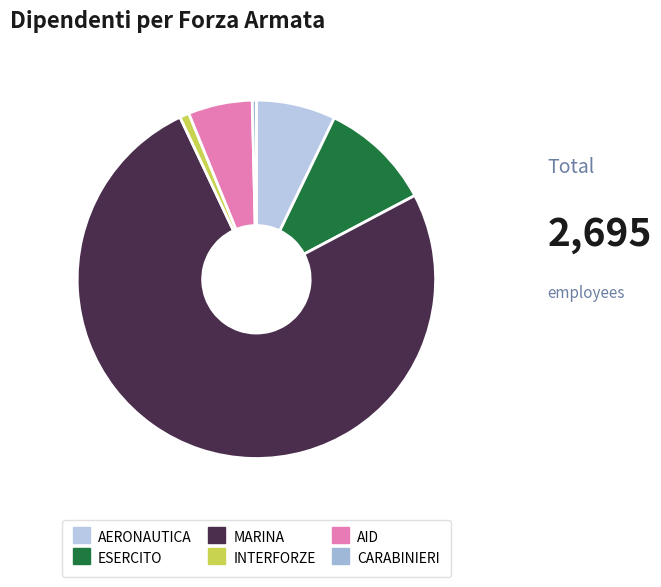

Which category has the biggest portion of the pie?

MARINA